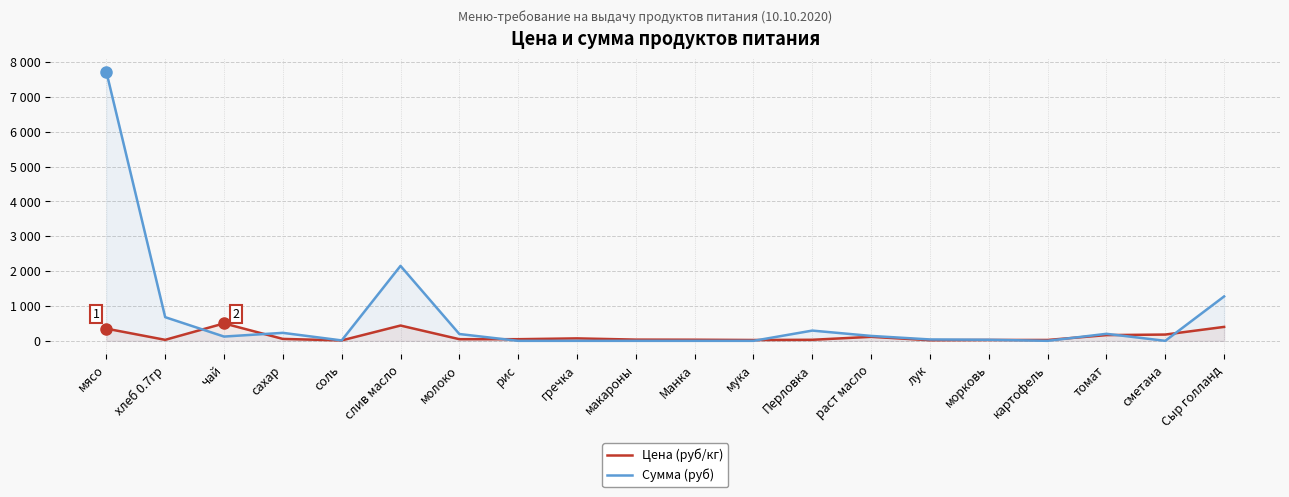

What is the label of the 14th point from the left?

раст масло